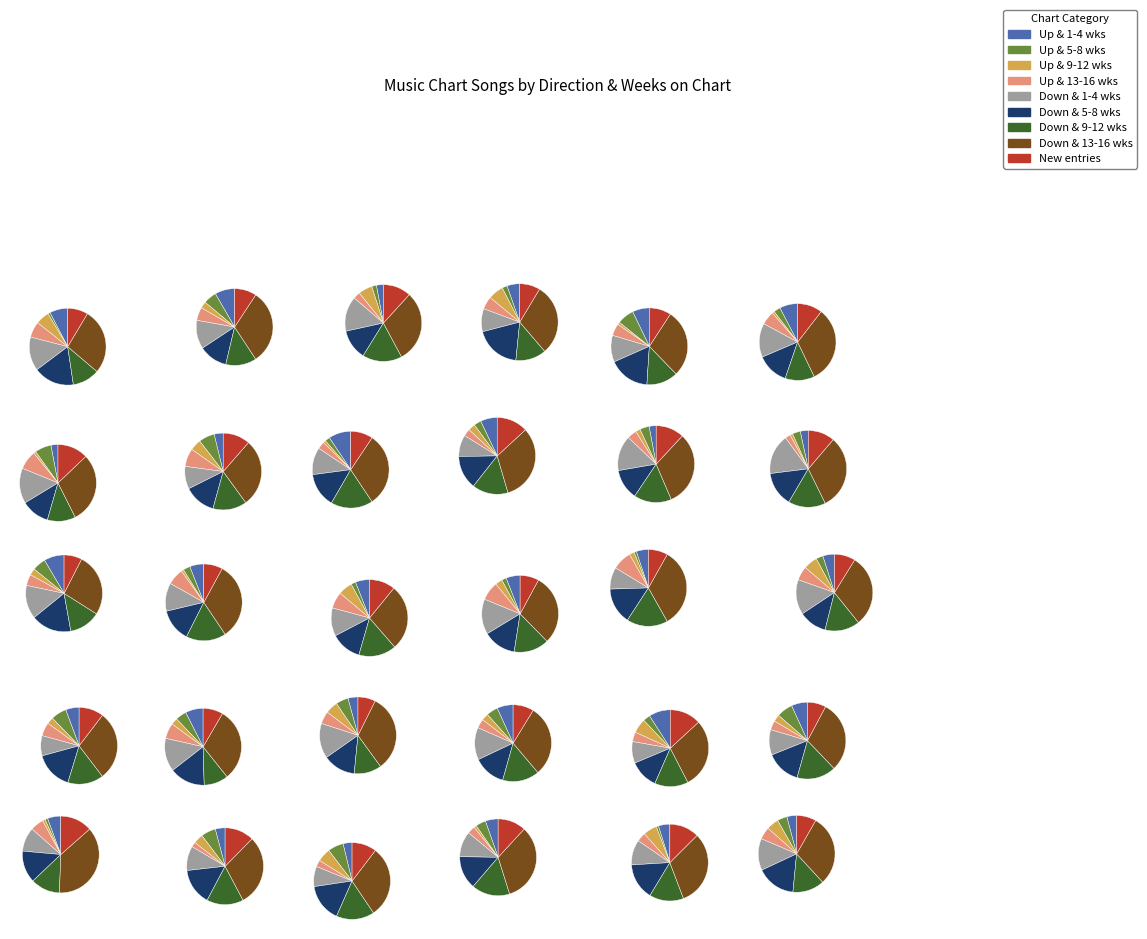

True or false: up accounts for 30% of the total.

True